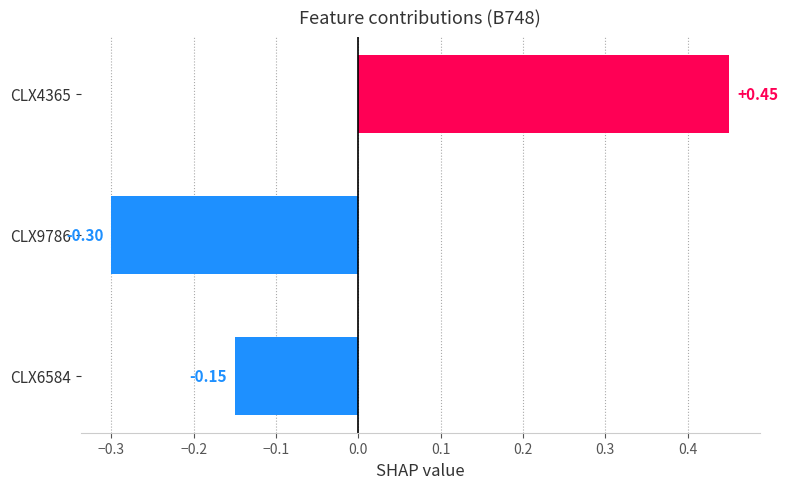

Between CLX6584 and CLX4365, which is larger?

CLX4365